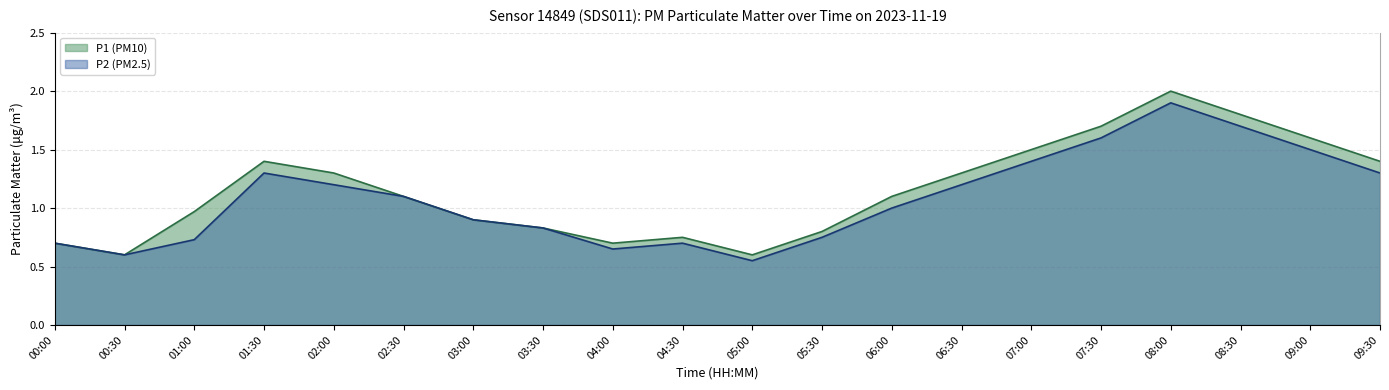

At which label is P1 closest to 1?

01:00